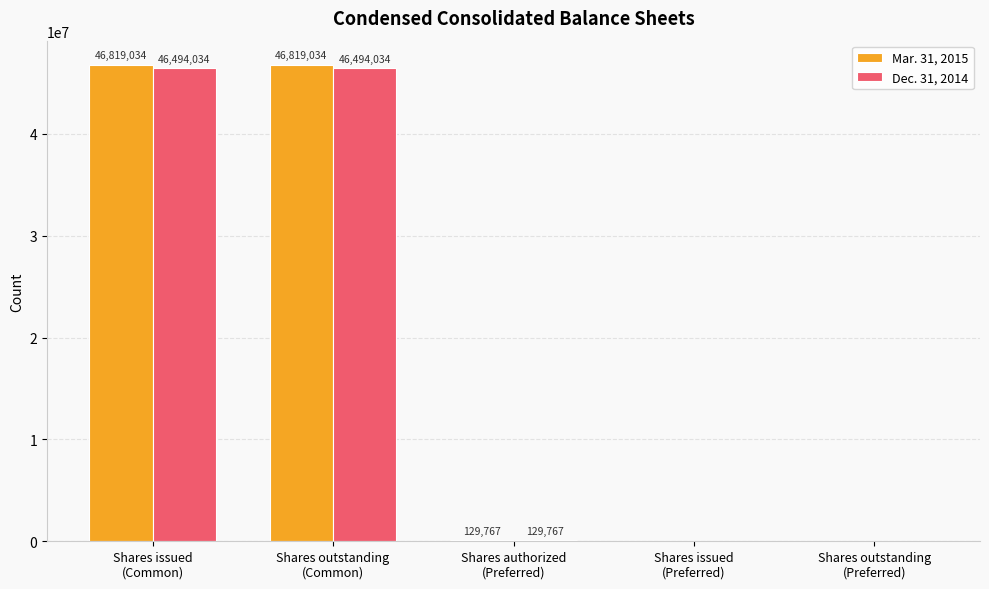

Are the bars grouped side by side (vs. stacked)?

Yes